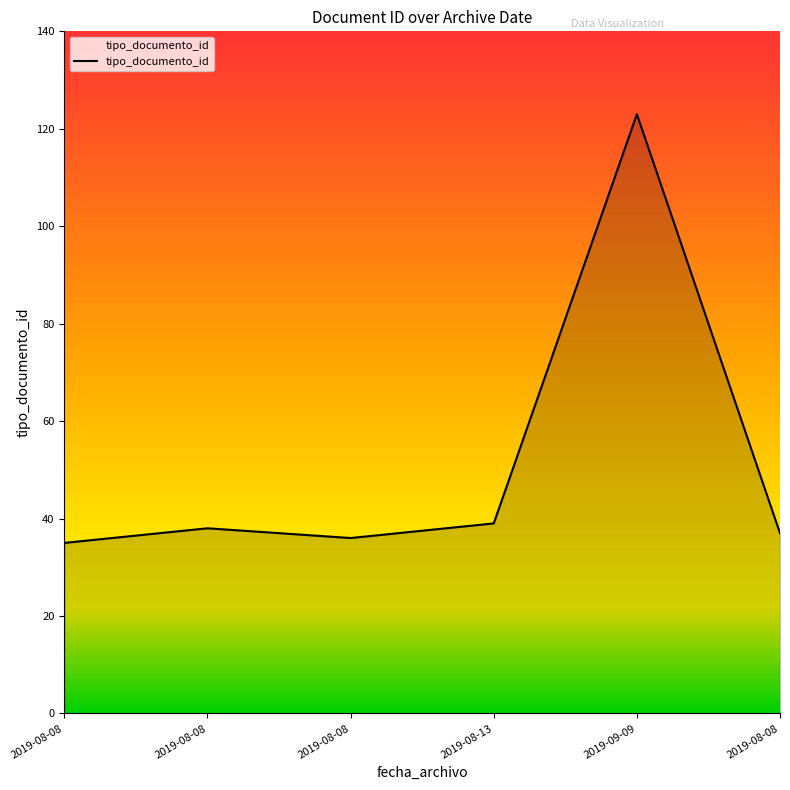

The chart shows a value of 9 at 2019-08-08. True or false?

False